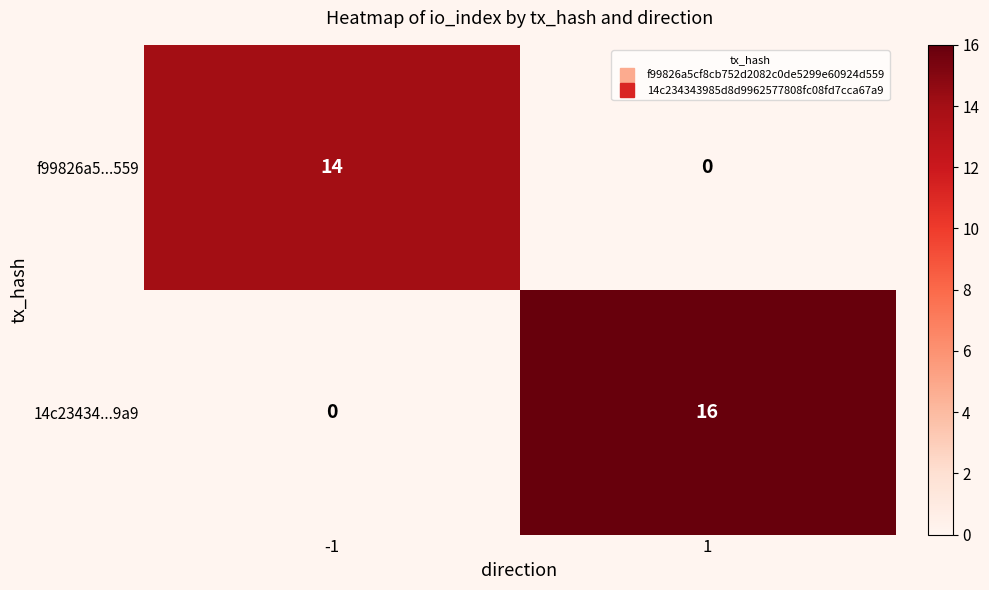

Which series has the largest total across all categories?

14c23434...9a9